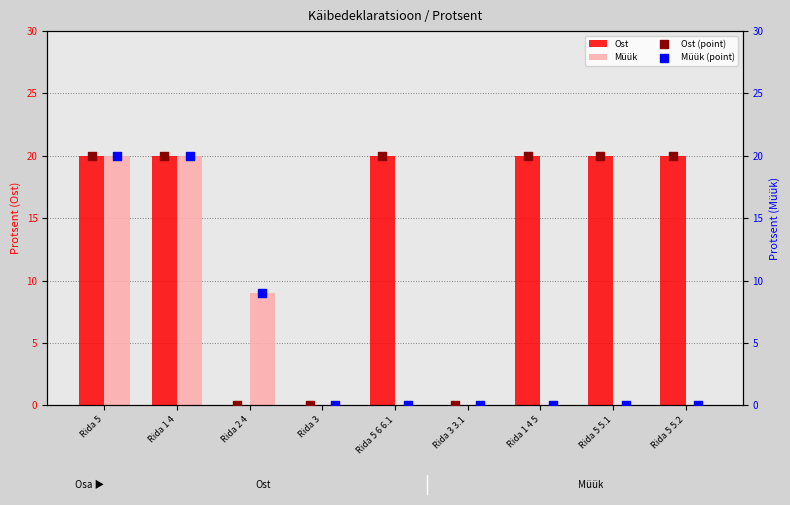

What are all the series names shown in the legend?

Ost, Müük, Ost (point), Müük (point)